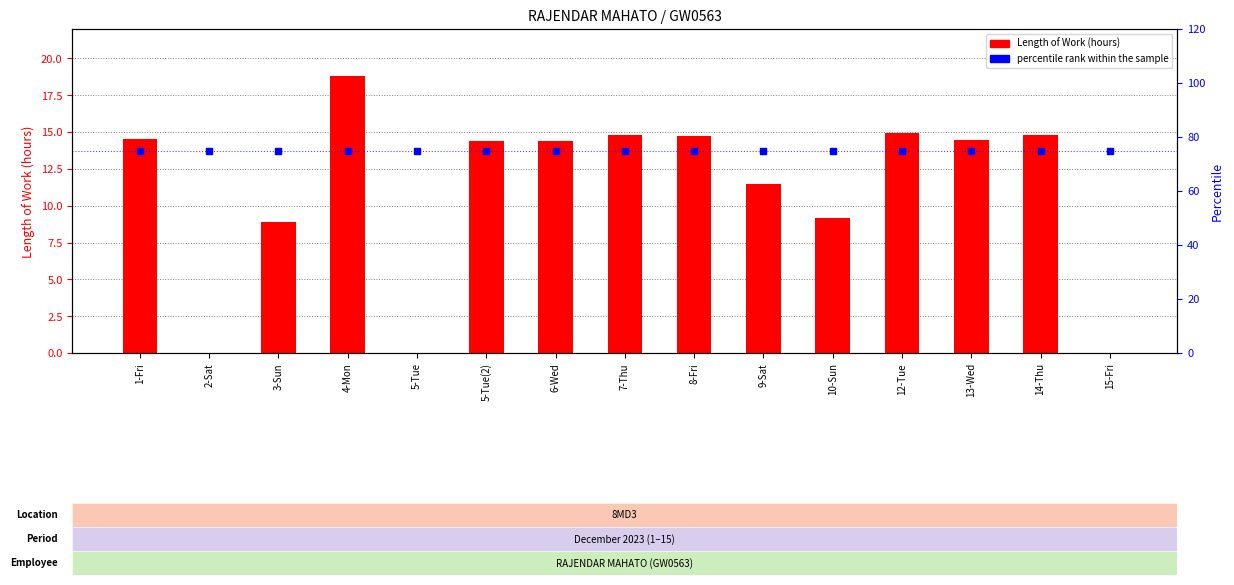

At how many categories does at least one series exceed 17?

15